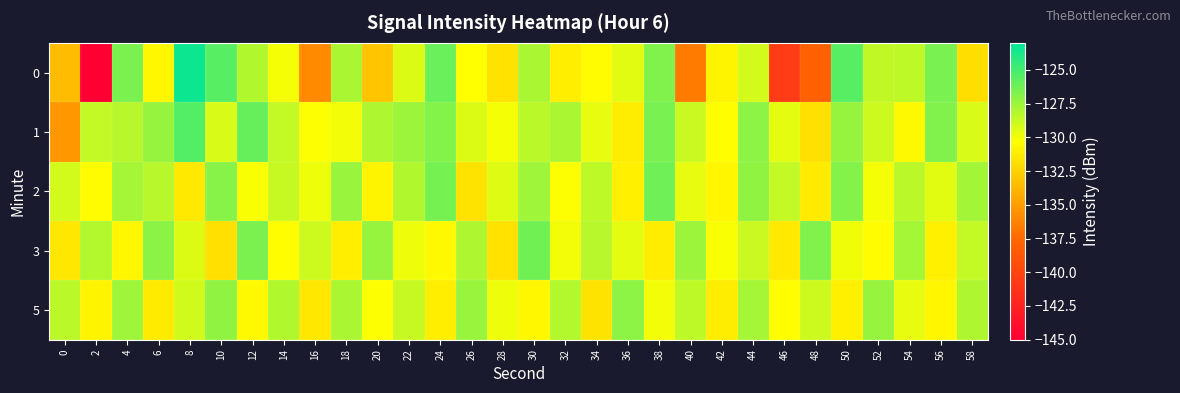

Which category has the highest value across all series?

8